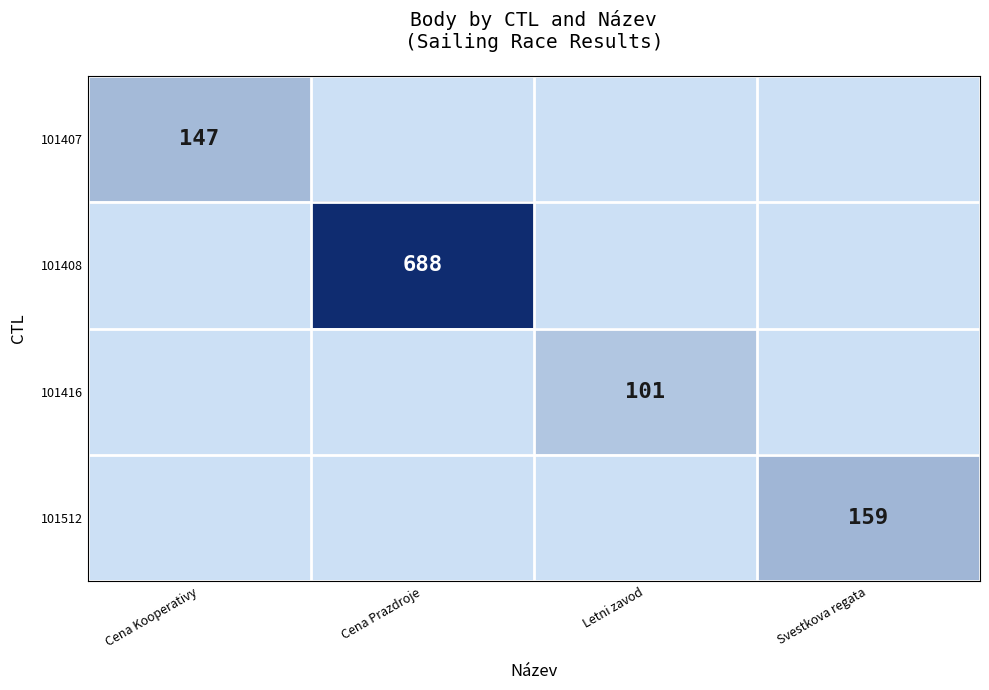

Which has a higher value, Letni zavod or Cena Kooperativy?

Cena Kooperativy